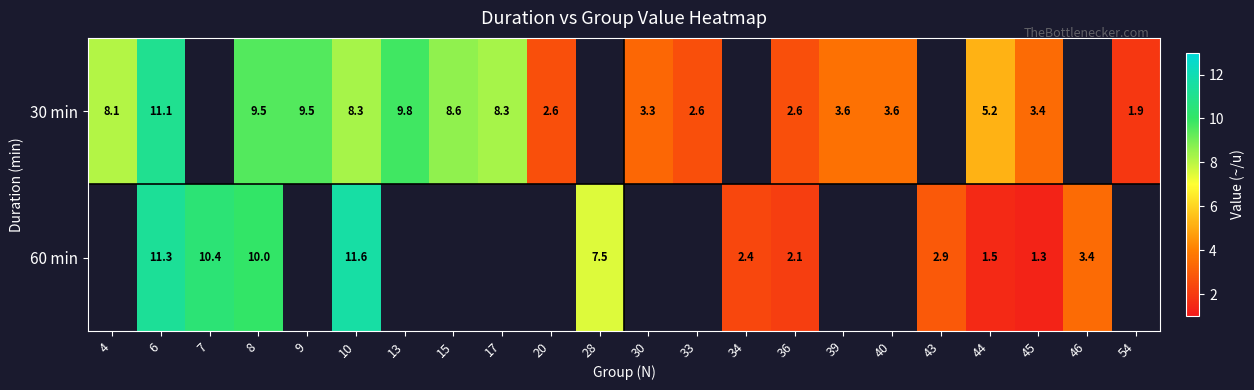

Which category has the lowest value across all series?

45